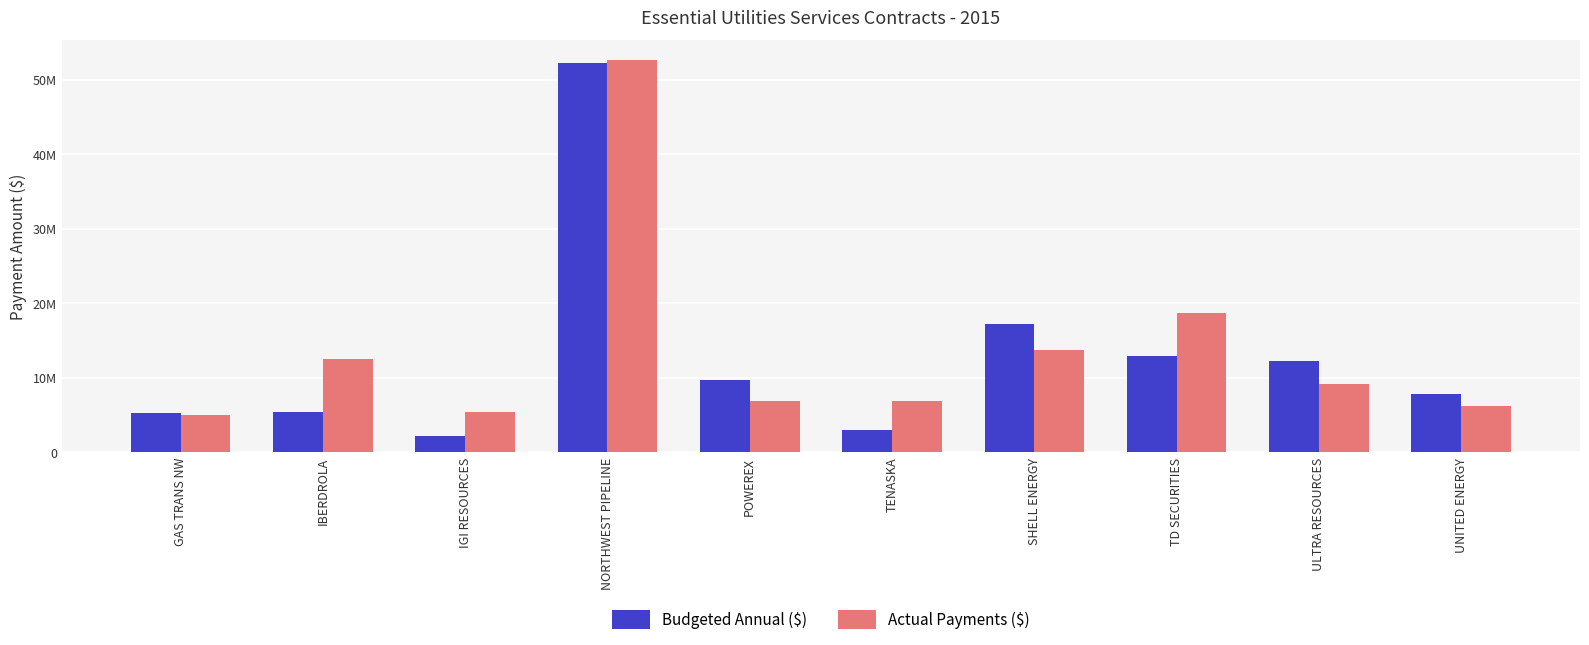

Does the chart contain any negative values?

No